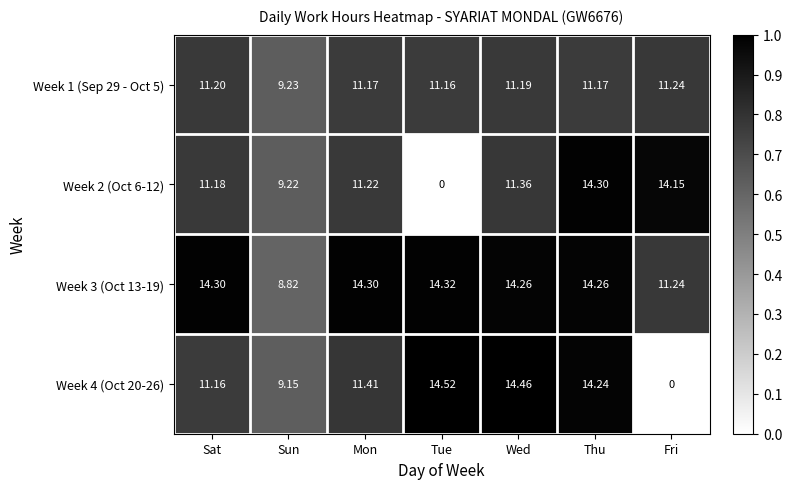

At which label does Week 1 (Sep 29 - Oct 5) first exceed 11?

Sat